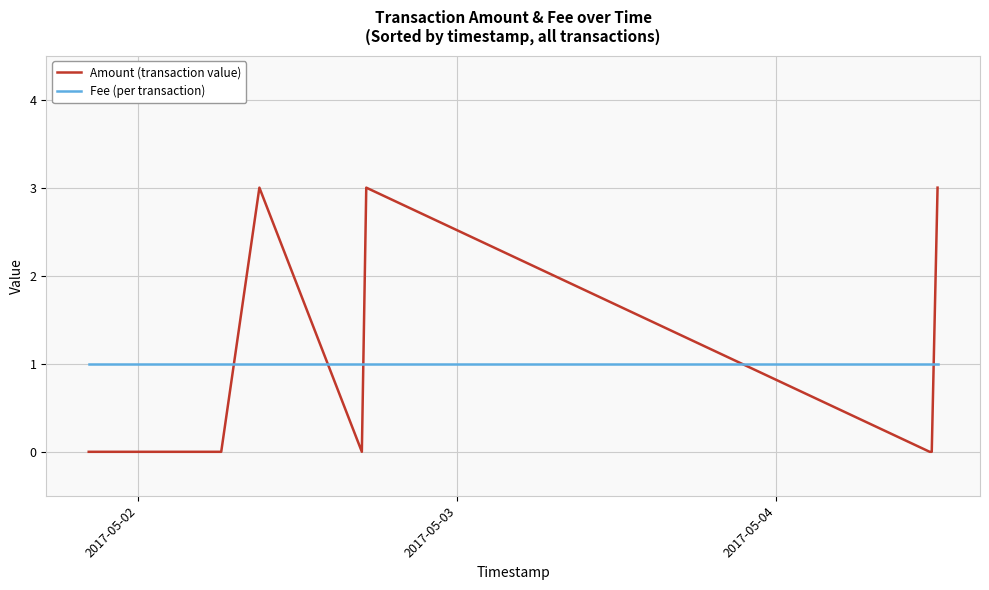

What is the difference between the maximum and minimum values in the Amount (transaction value) series?

3